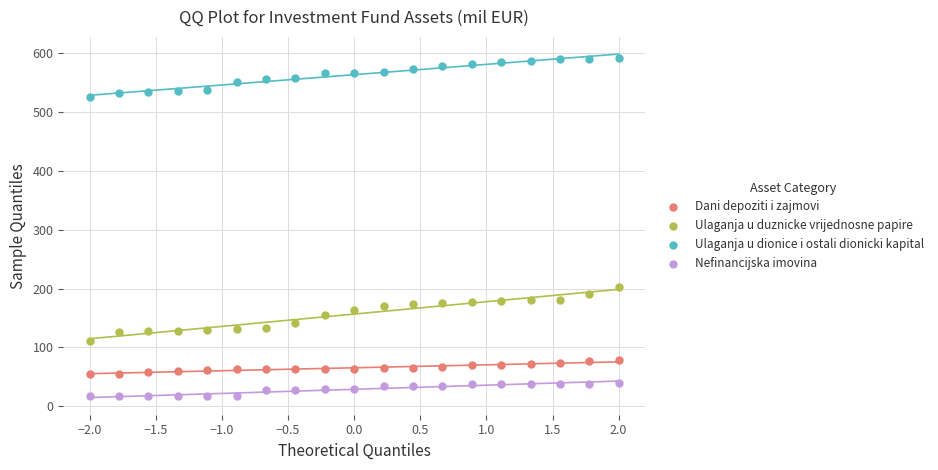

Across all data points, what is the range of Y values (max minus min)?

575.0